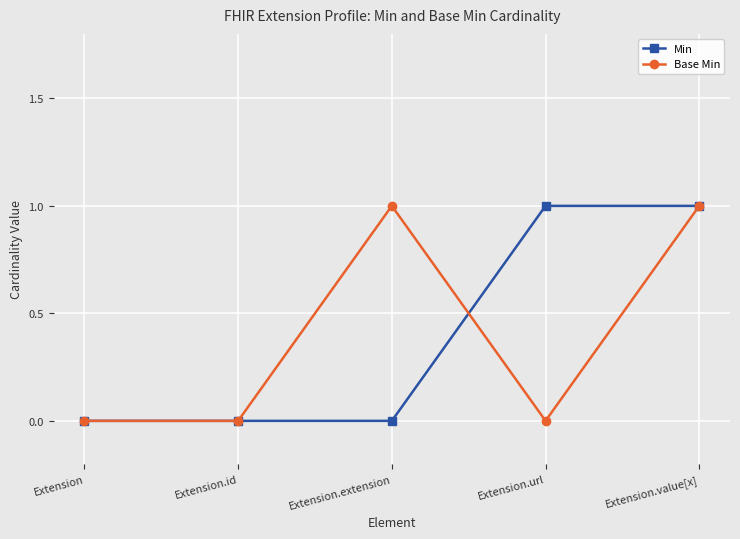

Reading left to right, what are all the values shown in this chart?

Min: 0	0	0	1	1
Base Min: 0	0	1	0	1